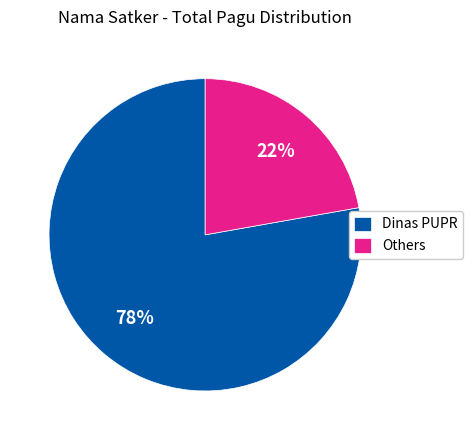

The Others slice represents 22% of the pie. True or false?

True